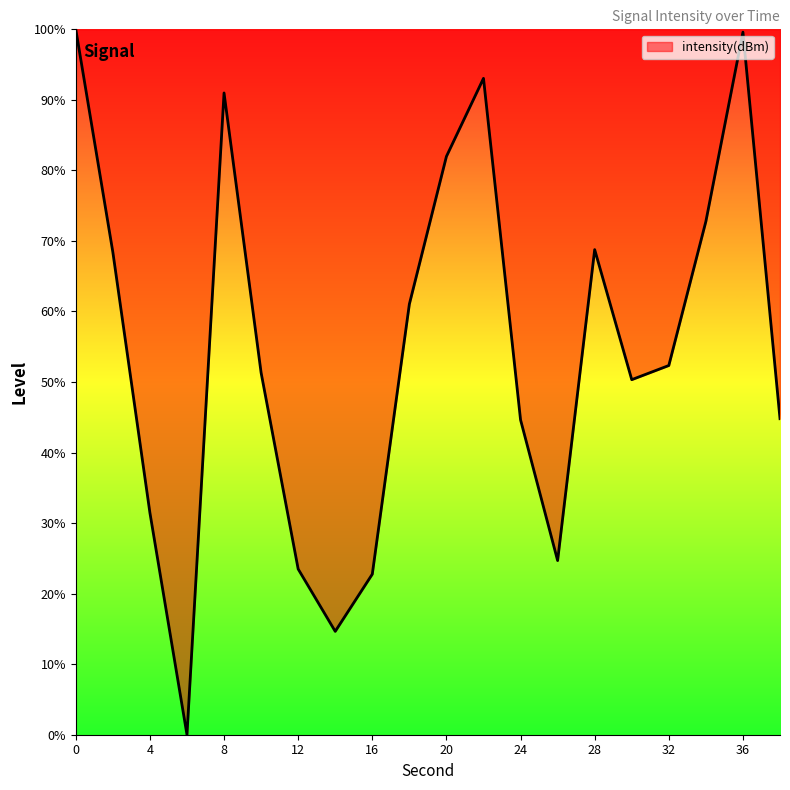

What is the maximum value shown in the chart?

100.0